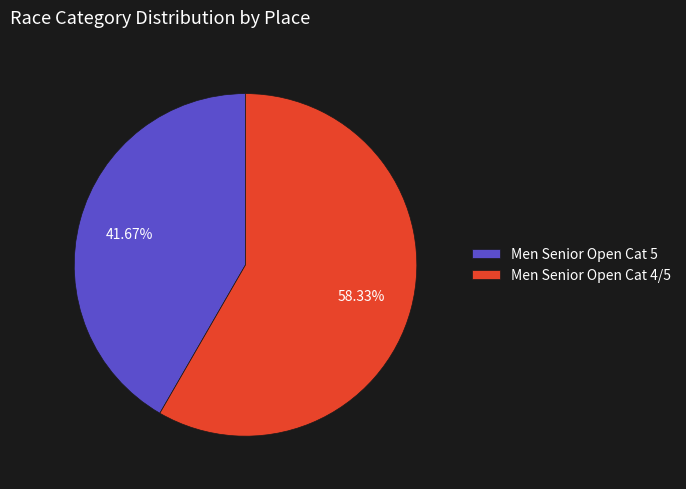

Rank the categories by value from lowest to highest.

Men Senior Open Cat 5, Men Senior Open Cat 4/5